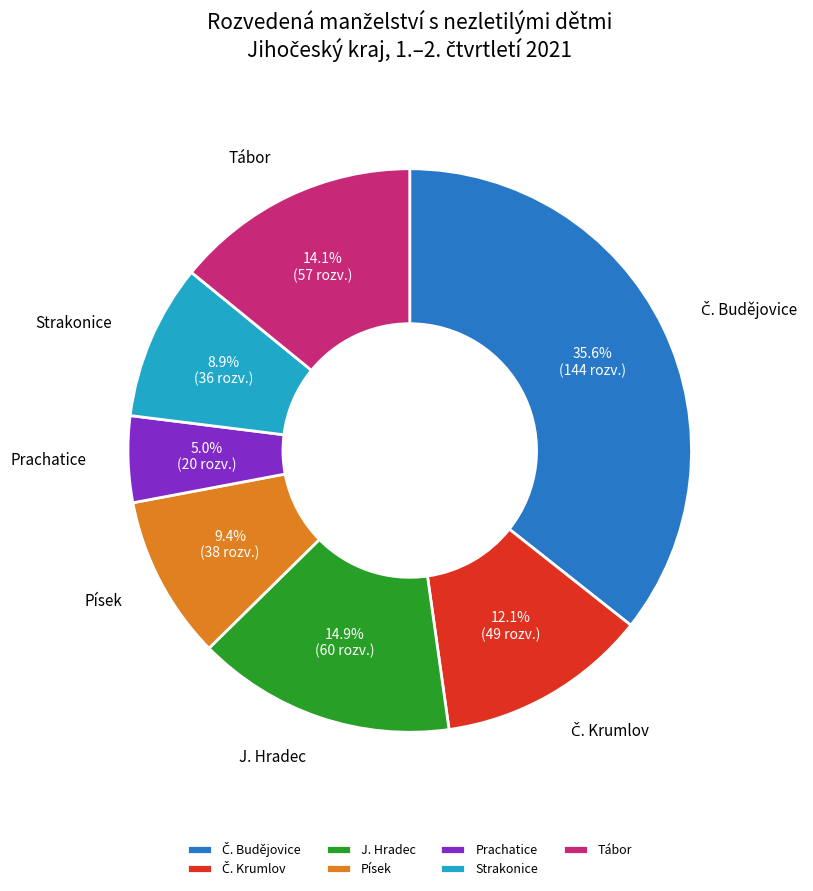

Count the number of slices in the pie.

7